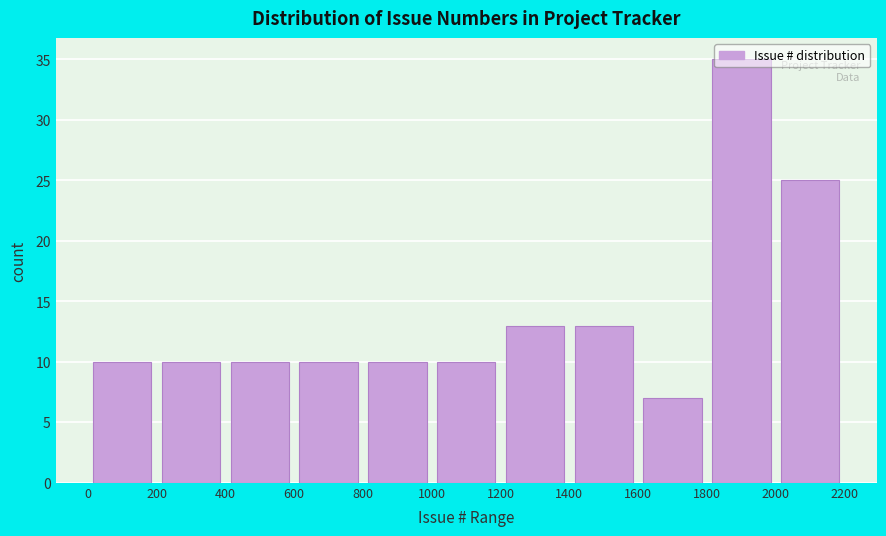

What is the height of the bar covering 1400 to 1600 on the x-axis? The values are not printed on the chart, so give them approximately, as read against the axis.

13